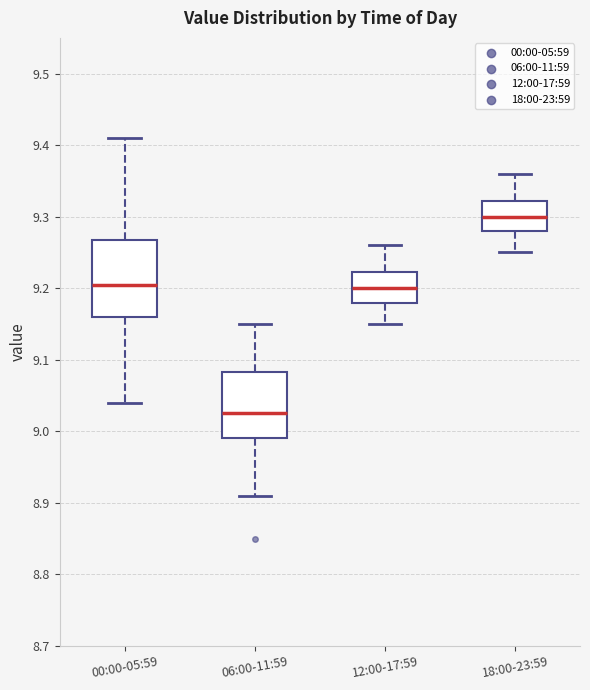

Reading left to right, transcribe this box plot: for each box, give where its median line is, the range the box spans, and where its two whiskers end, as read against the y-axis. The values are not printed on the chart, so give them approximately, as read against the axis.

00:00-05:59: median 9.21, box 9.16 to 9.27, whiskers 9.04 to 9.41
06:00-11:59: median 9.03, box 8.99 to 9.08, whiskers 8.91 to 9.15
12:00-17:59: median 9.20, box 9.18 to 9.22, whiskers 9.15 to 9.26
18:00-23:59: median 9.30, box 9.28 to 9.32, whiskers 9.25 to 9.36